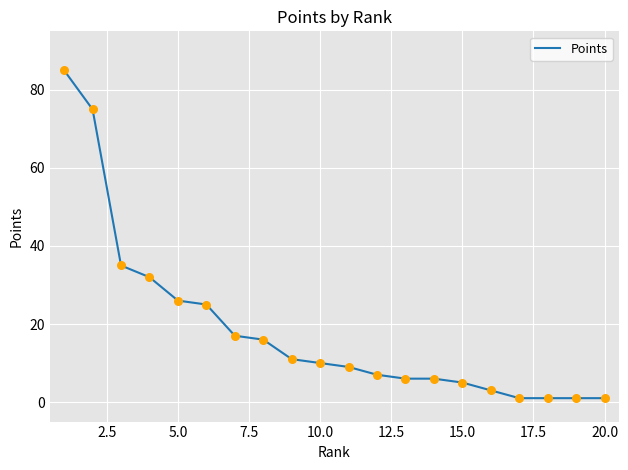

What is the difference between the maximum and minimum values?

84